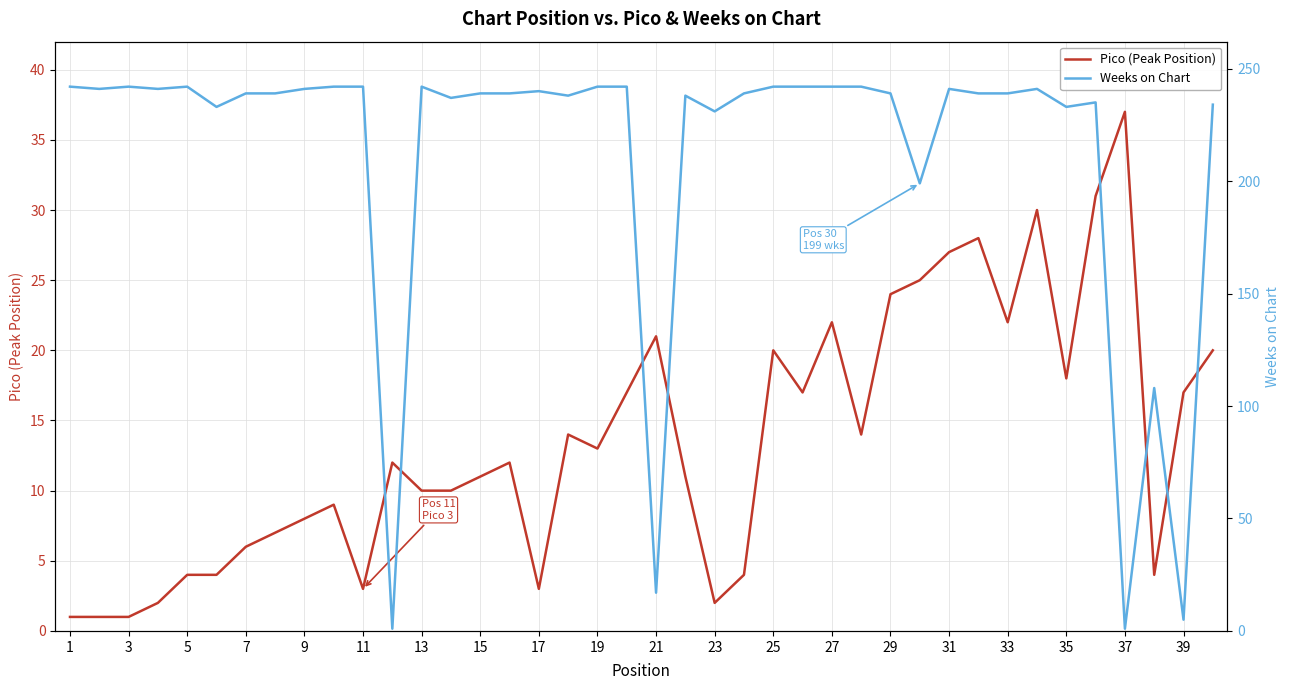

After their last crossing, which series has the higher values: Pico (Peak Position) or Weeks on Chart?

Weeks on Chart